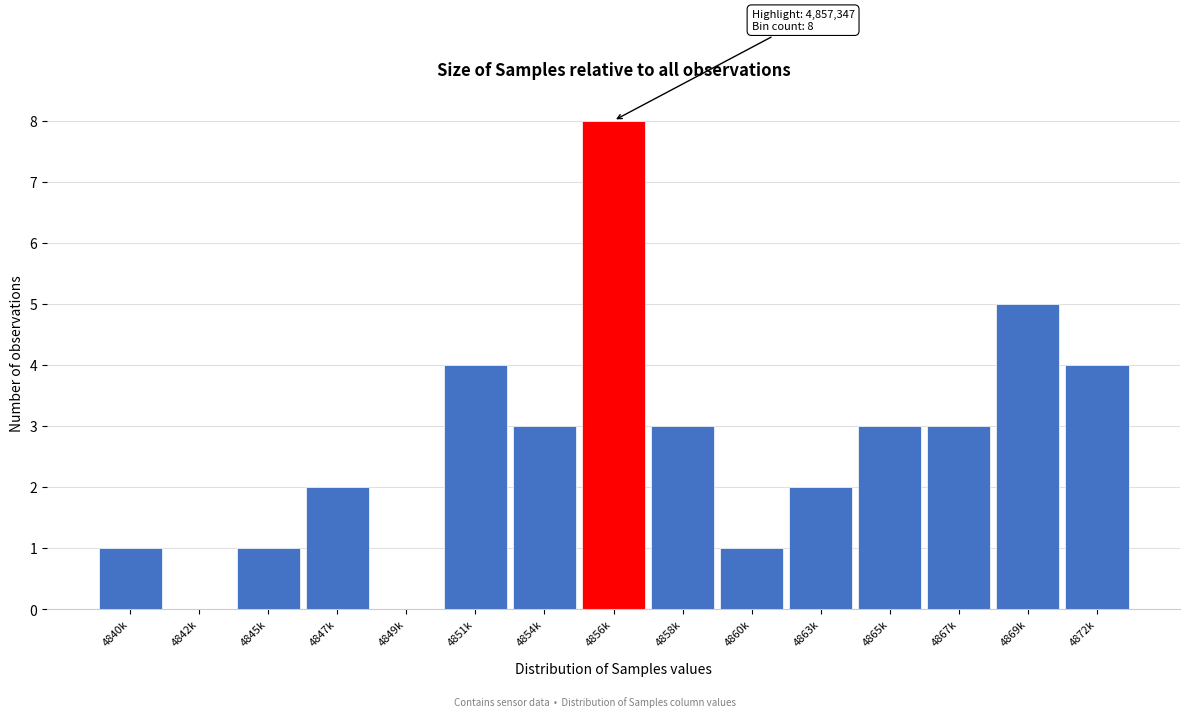

Reading left to right, extract all data points from this chart.

4840k=1	4842k=0	4845k=1	4847k=2	4849k=0	4851k=4	4854k=3	4856k=8	4858k=3	4860k=1	4863k=2	4865k=3	4867k=3	4869k=5	4872k=4